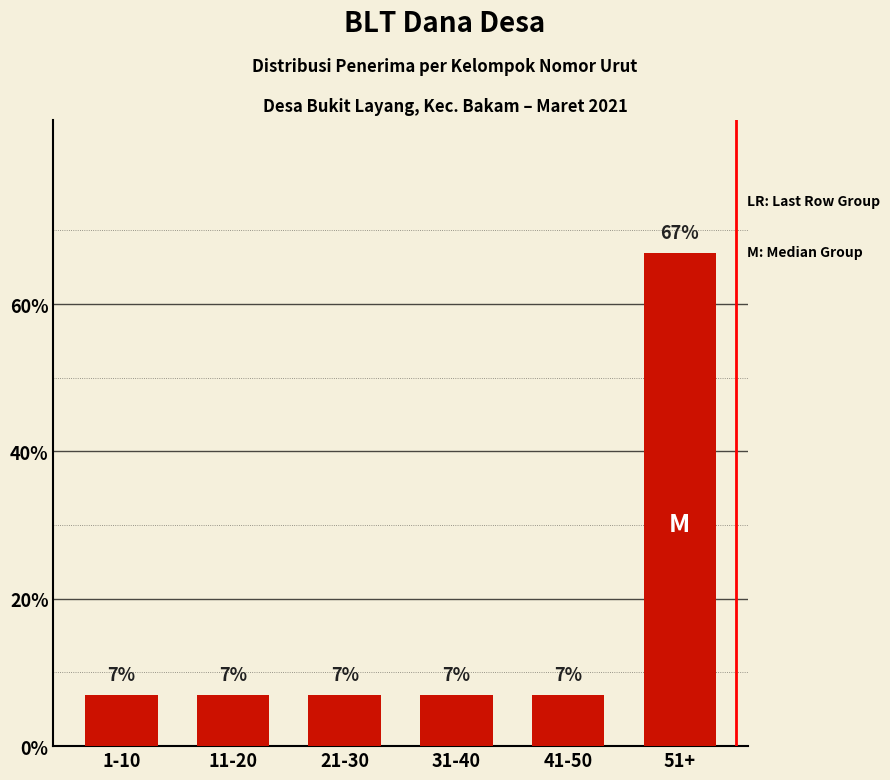

What is the value of the 3rd bar from the left?

7